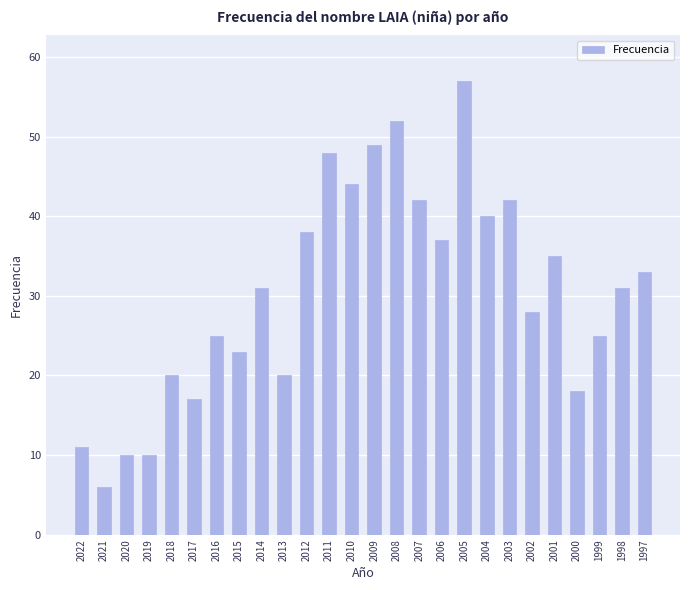

The chart shows a value of 31 at 2014. True or false?

True